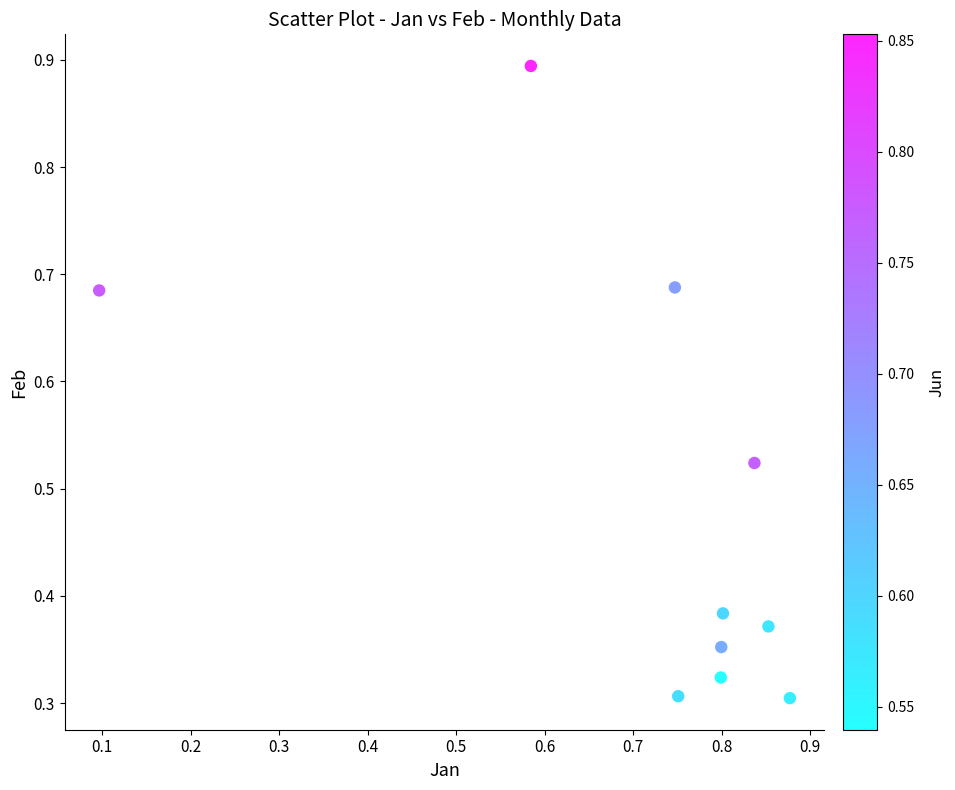

What is the range of Y values (max minus min)?

0.6